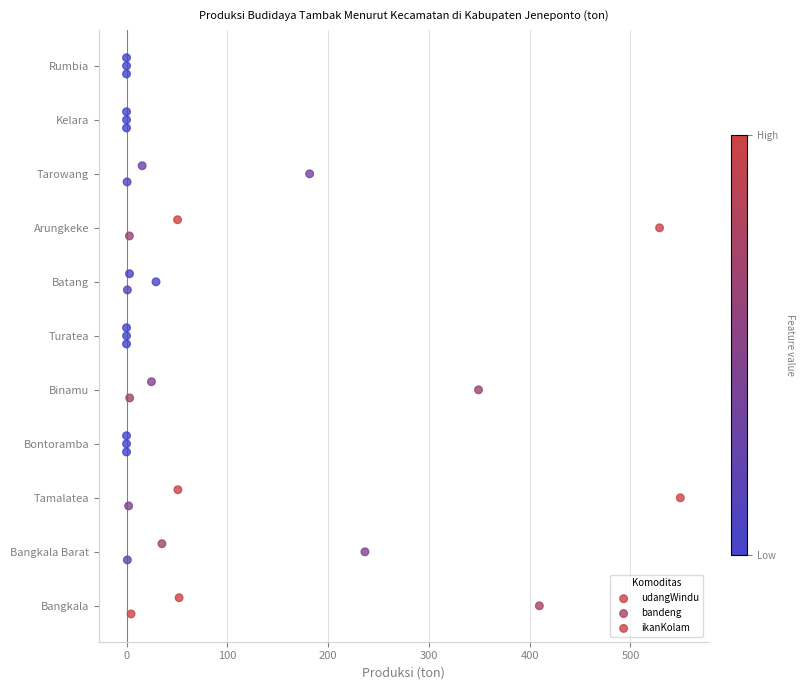

What are all the series names shown in the legend?

udangWindu, bandeng, ikanKolam